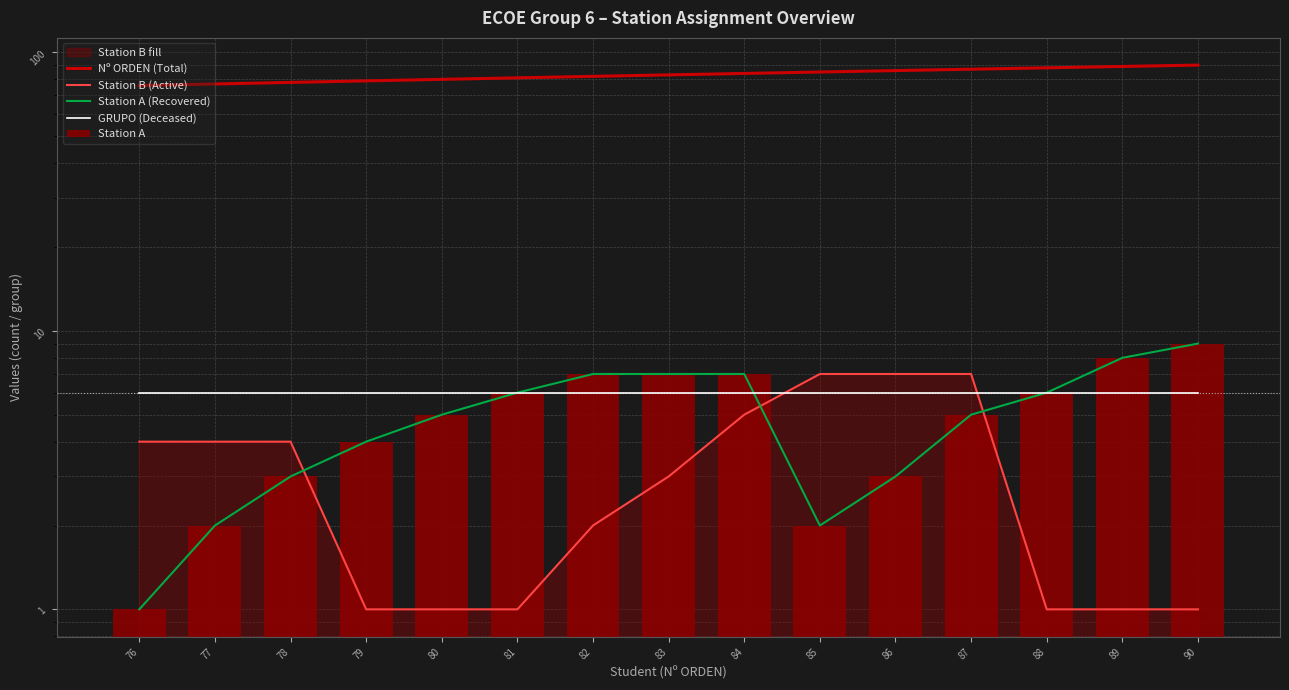

At which label does GRUPO (Deceased) reach its minimum?

76